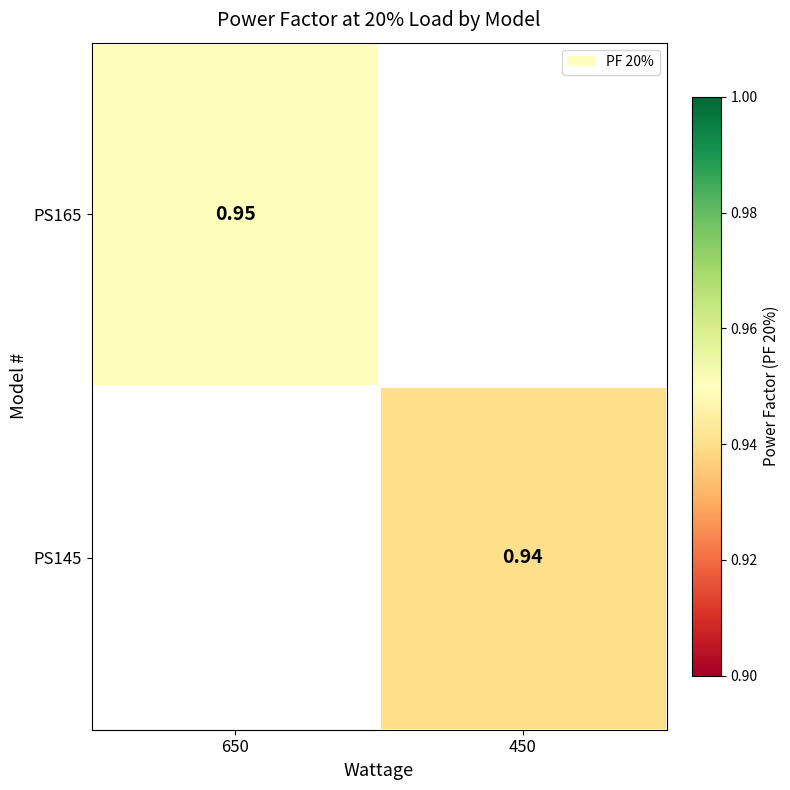

Which label corresponds to the largest value in the chart?

650